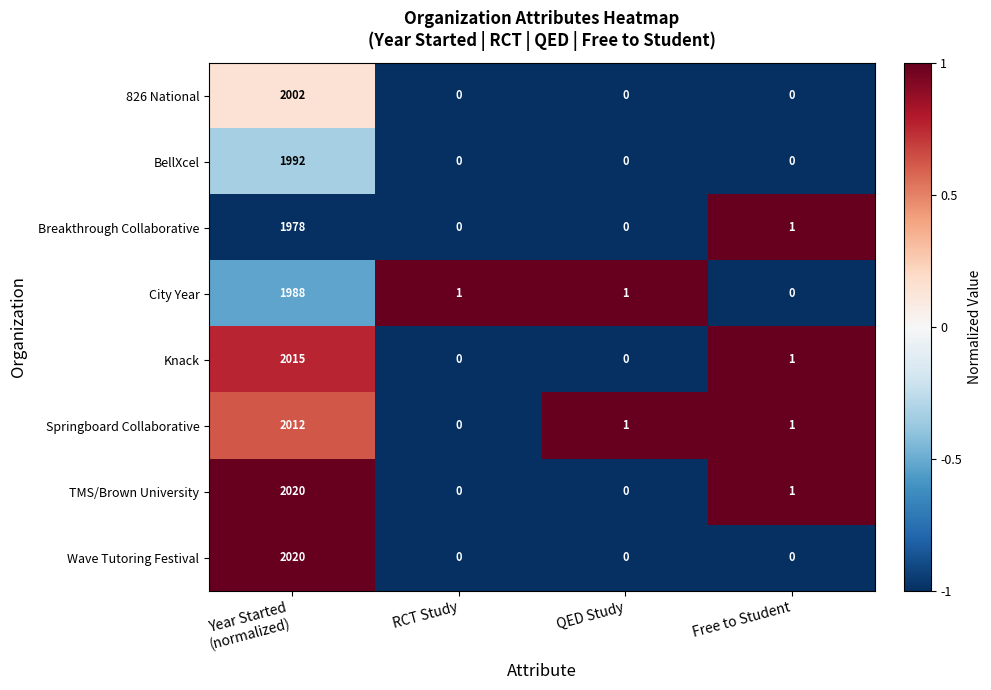

Which series has the largest total across all categories?

TMS/Brown University